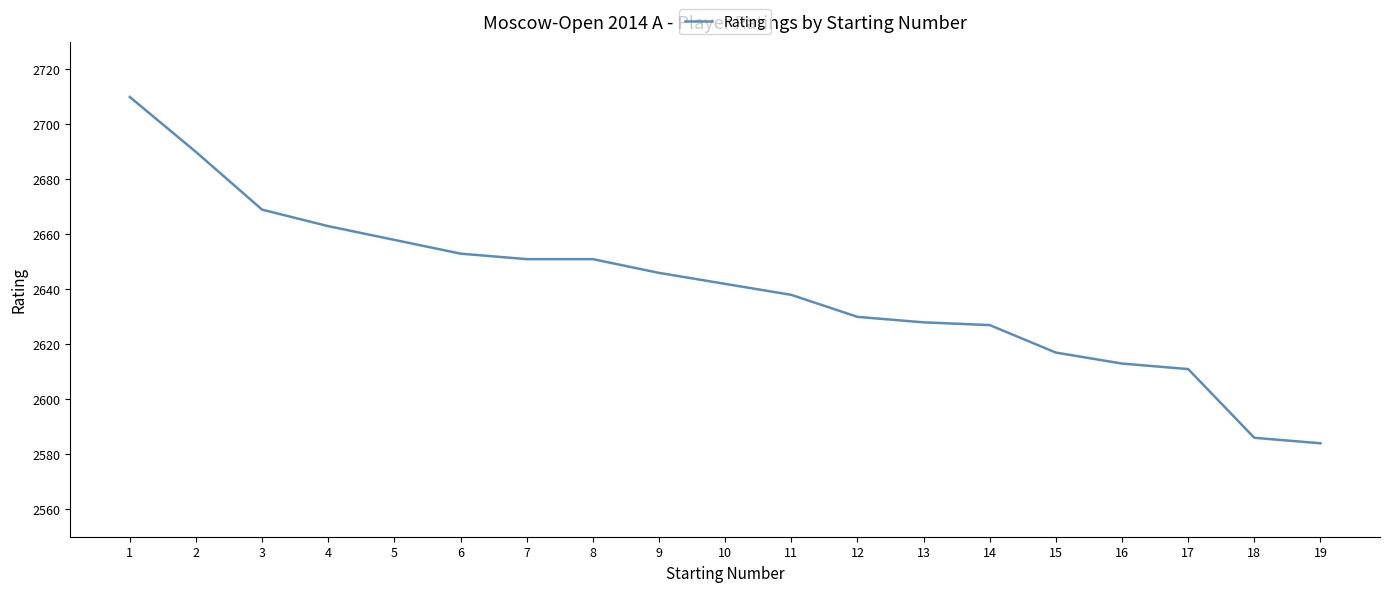

Reading left to right, what are all the values shown in this chart?

2710	2690	2669	2663	2658	2653	2651	2651	2646	2642	2638	2630	2628	2627	2617	2613	2611	2586	2584